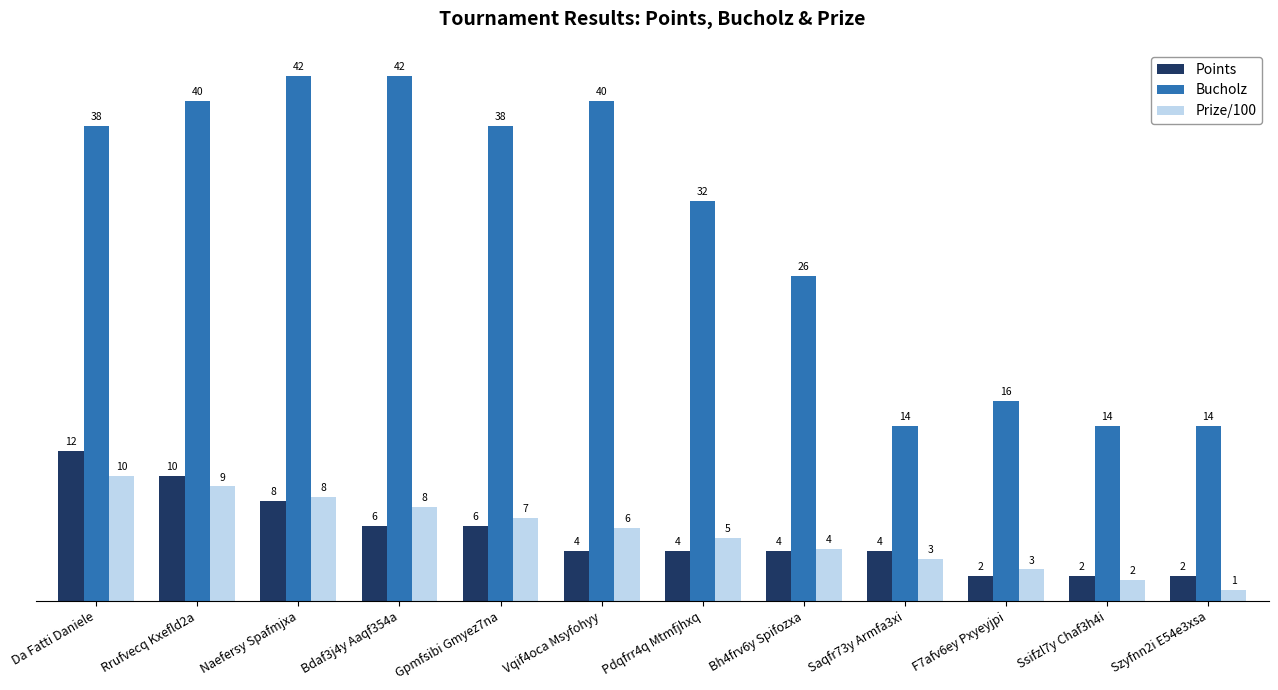

Rank the series by their maximum value, from highest to lowest.

Bucholz, Points, Prize/100